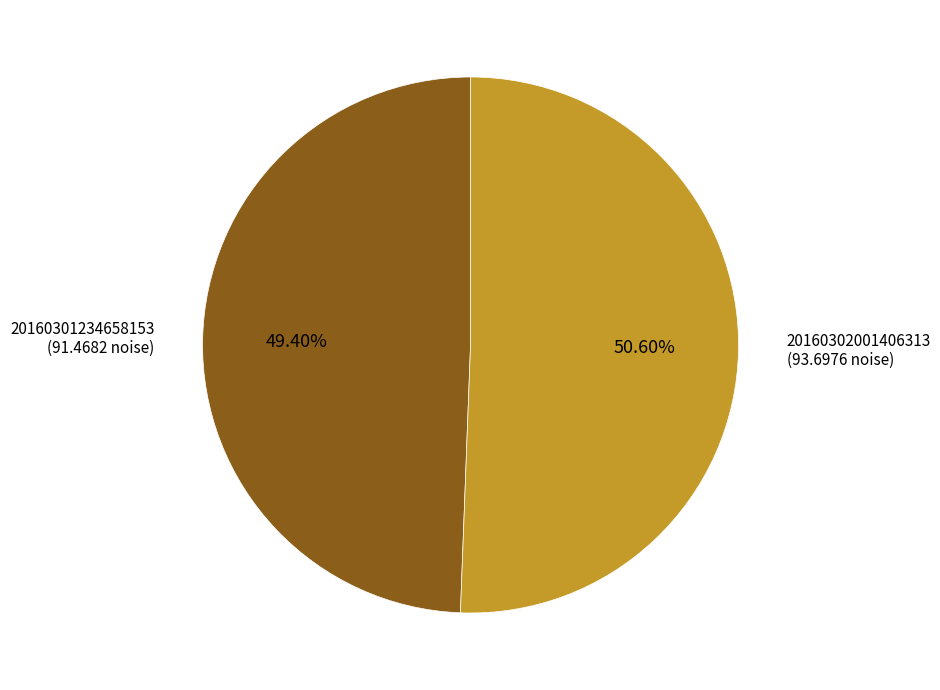

Approximately how many times larger is the value at 20160301234658153 (91.4682 noise) compared to 20160302001406313 (93.6976 noise)?

1.0